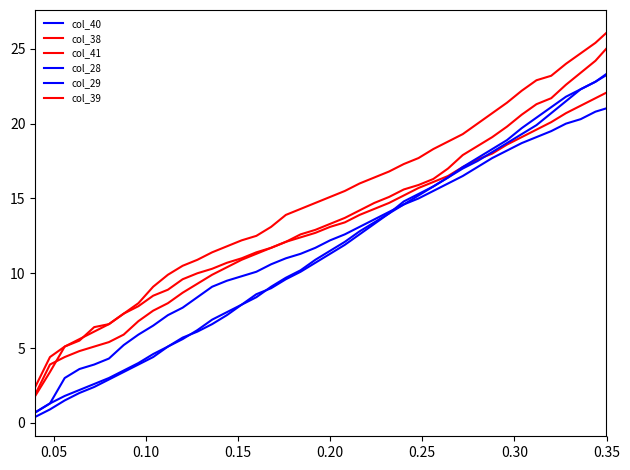

How many values in the col_40 series are below 12?

20